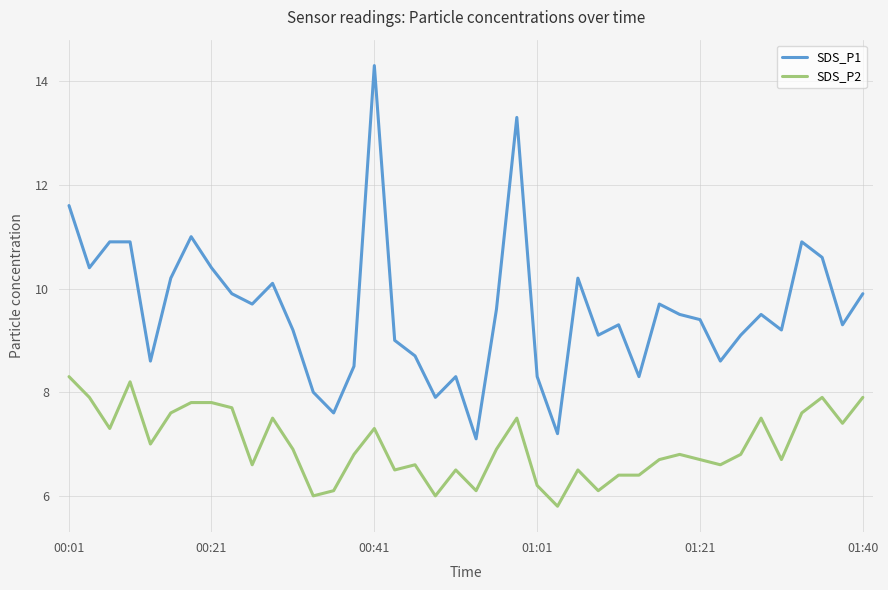

Which series has the largest total across all categories?

SDS_P1